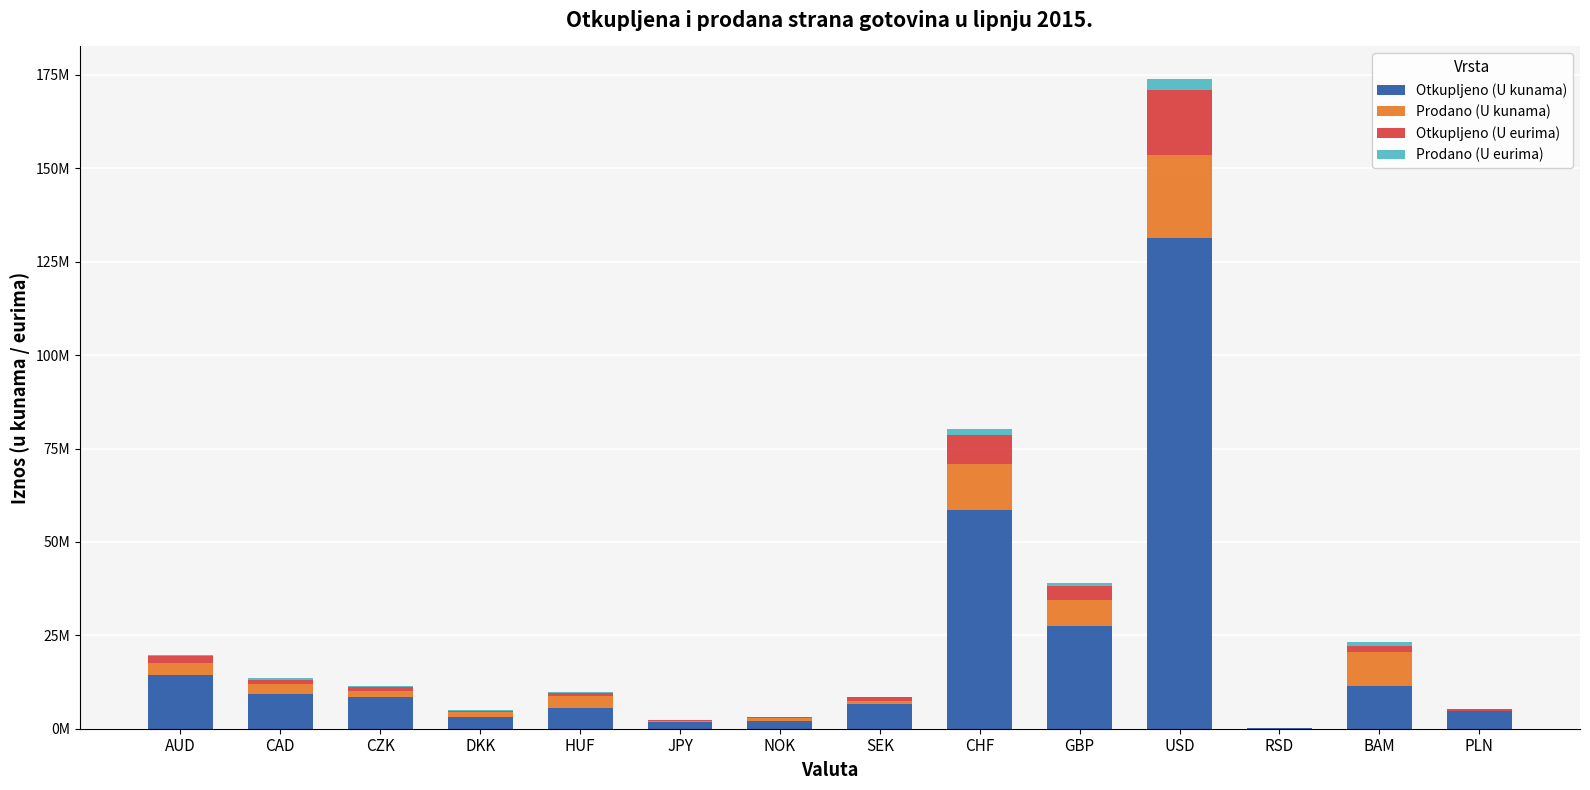

Which series has the widest spread of values?

Otkupljeno (U kunama)